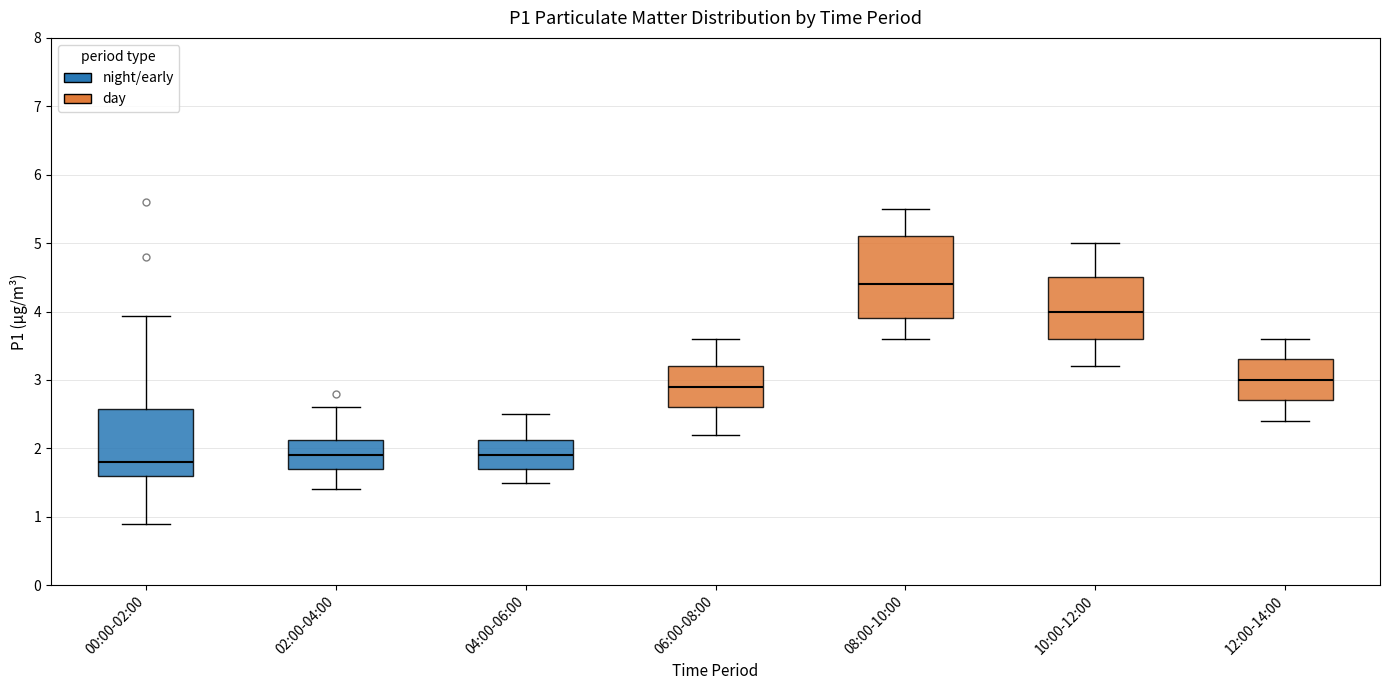

Reading left to right, transcribe this box plot: for each box, give where its median line is, the range the box spans, and where its two whiskers end, as read against the y-axis. The values are not printed on the chart, so give them approximately, as read against the axis.

00:00-02:00: median 1.8, box 1.6 to 2.6, whiskers 0.9 to 3.9
02:00-04:00: median 1.9, box 1.7 to 2.1, whiskers 1.4 to 2.6
04:00-06:00: median 1.9, box 1.7 to 2.1, whiskers 1.5 to 2.5
06:00-08:00: median 2.9, box 2.6 to 3.2, whiskers 2.2 to 3.6
08:00-10:00: median 4.4, box 3.9 to 5.1, whiskers 3.6 to 5.5
10:00-12:00: median 4.0, box 3.6 to 4.5, whiskers 3.2 to 5.0
12:00-14:00: median 3.0, box 2.7 to 3.3, whiskers 2.4 to 3.6